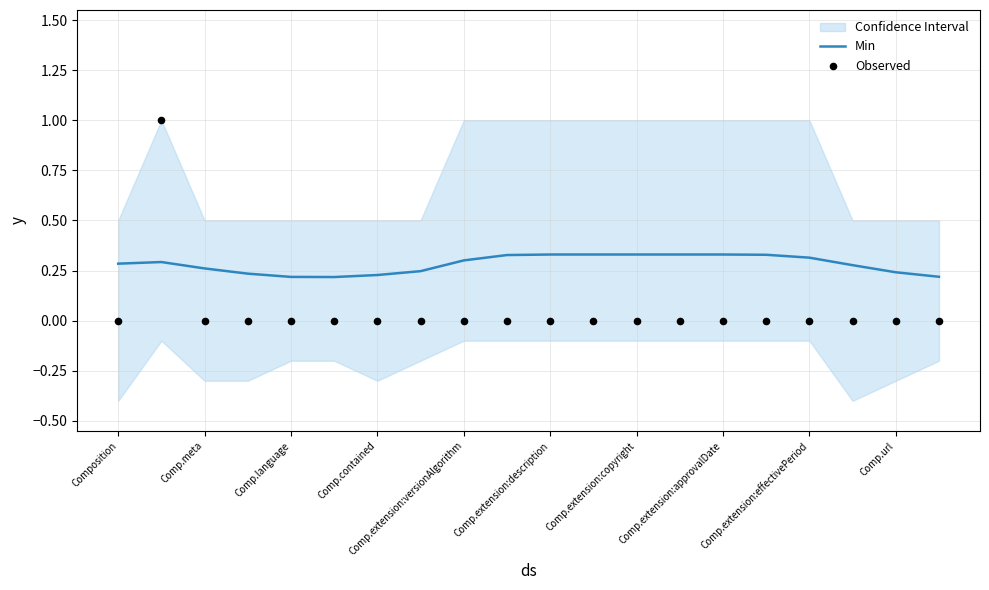

Which series contains the highest Y value?

Observed